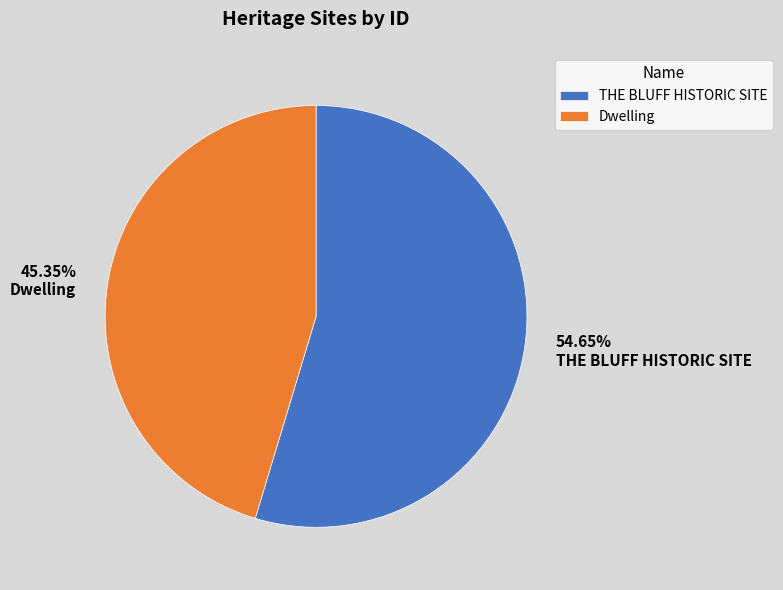

To the nearest percent, what portion does THE BLUFF HISTORIC SITE represent?

55%